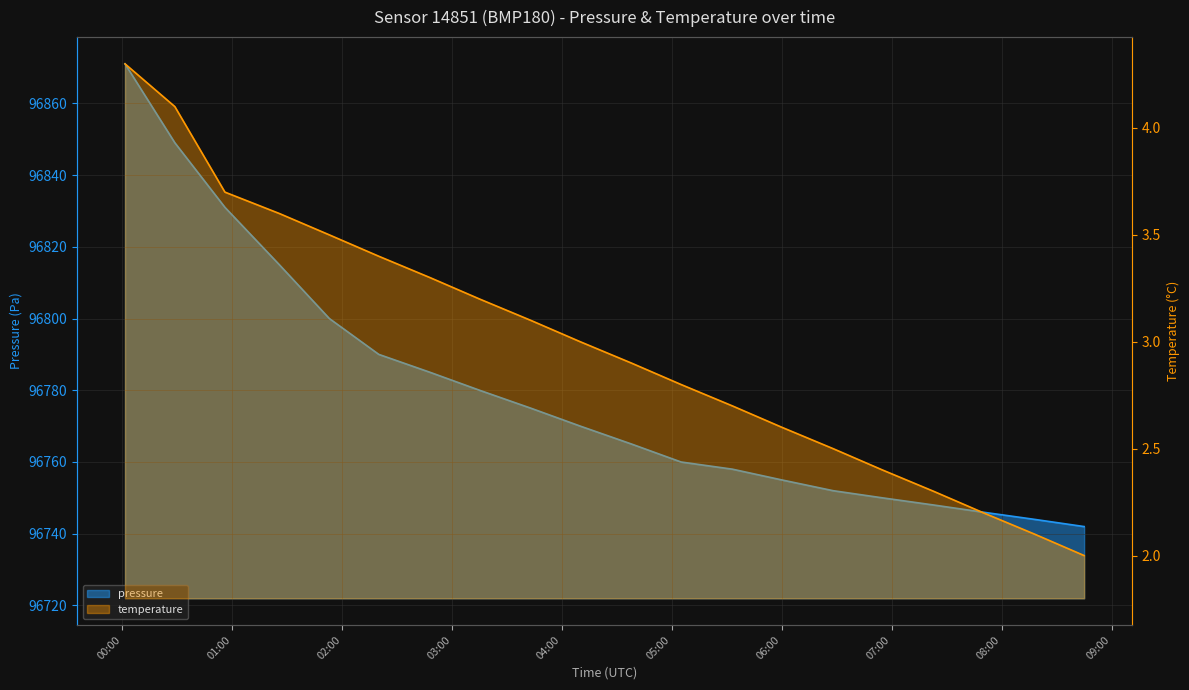

What is the sum of the pressure values at 07:00 and 02:30?

193542.0